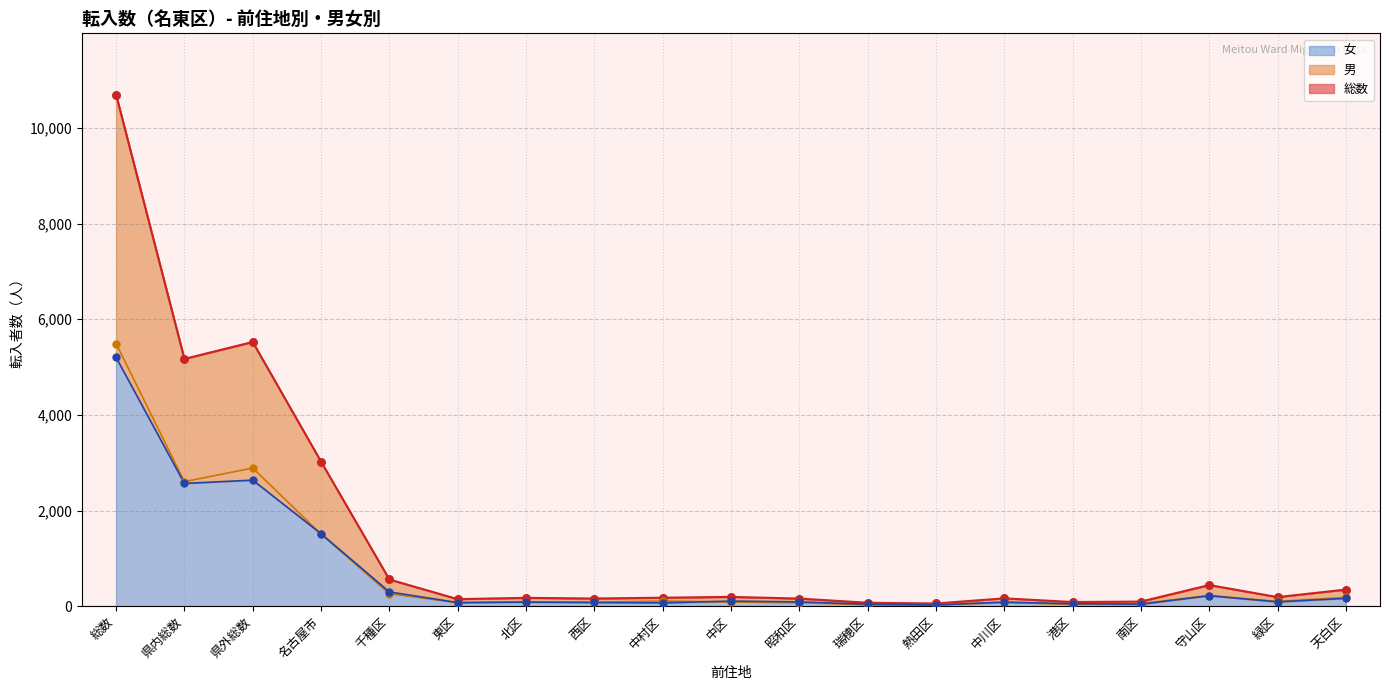

What is the total value across all series at 瑞穂区?

144